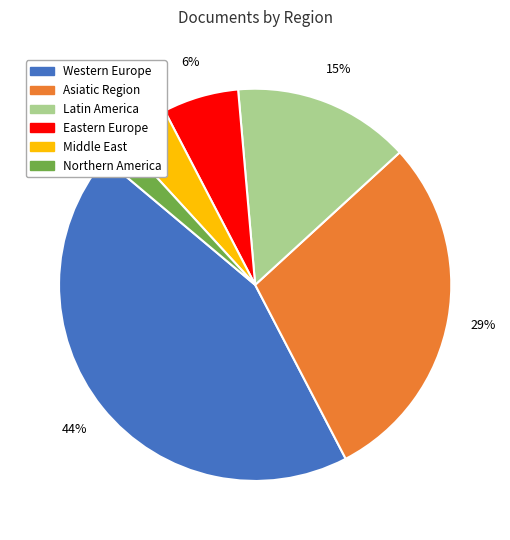

Does any single category account for the majority?

No